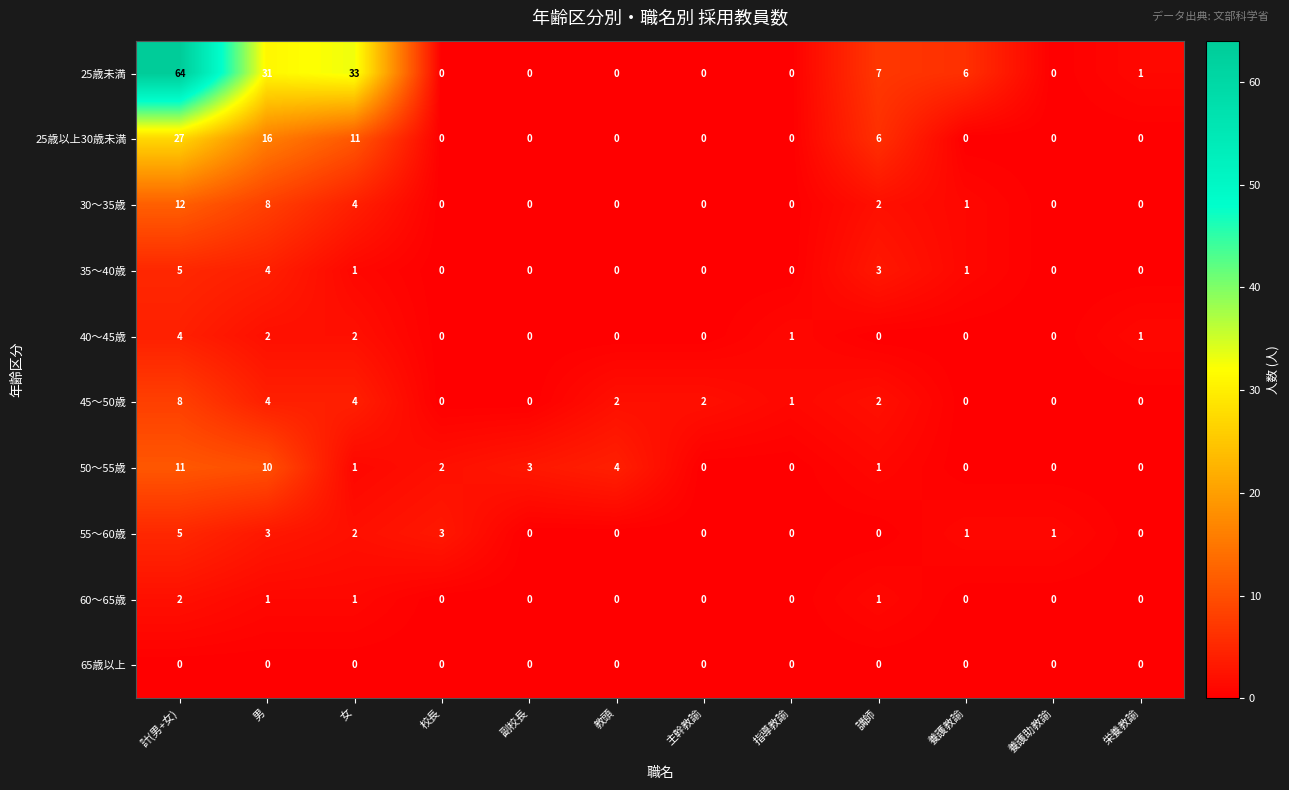

What is the total value across all series at 養護教諭?

9